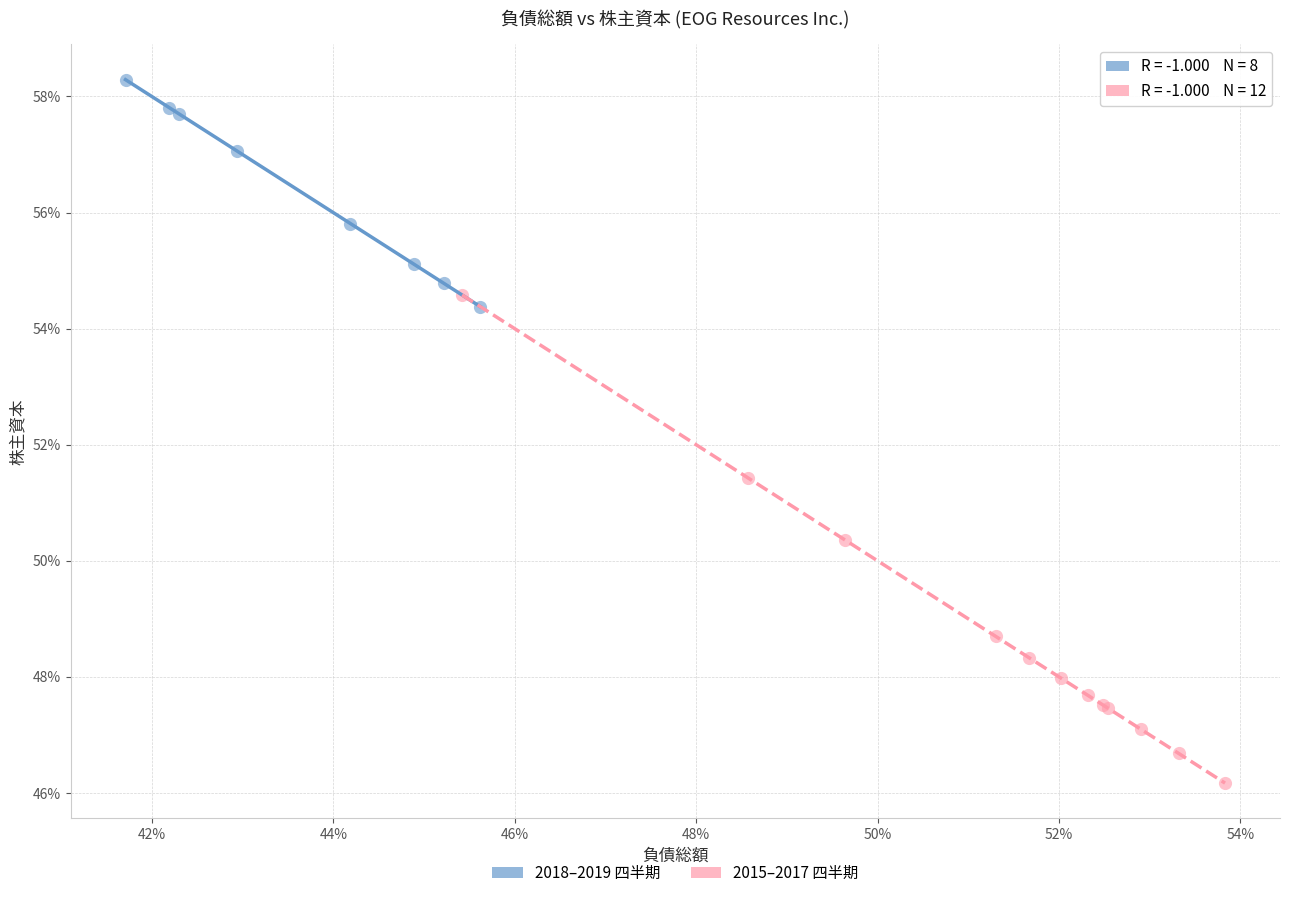

What are all the series names shown in the legend?

2018–2019 四半期, 2015–2017 四半期